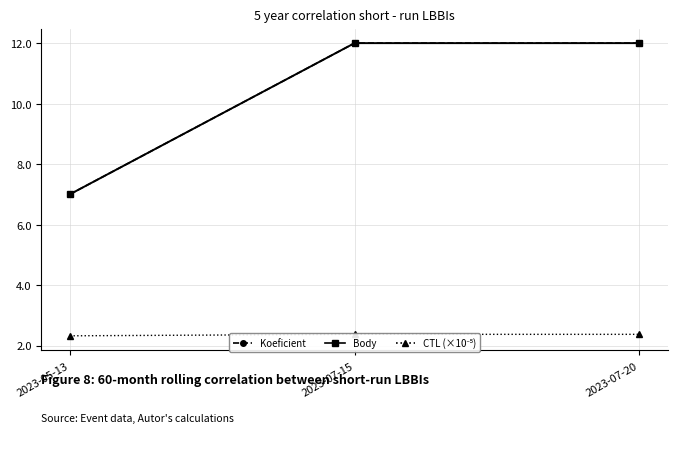

What is the sum of the Koeficient values at 2023-07-20 and 2023-07-15?

24.0